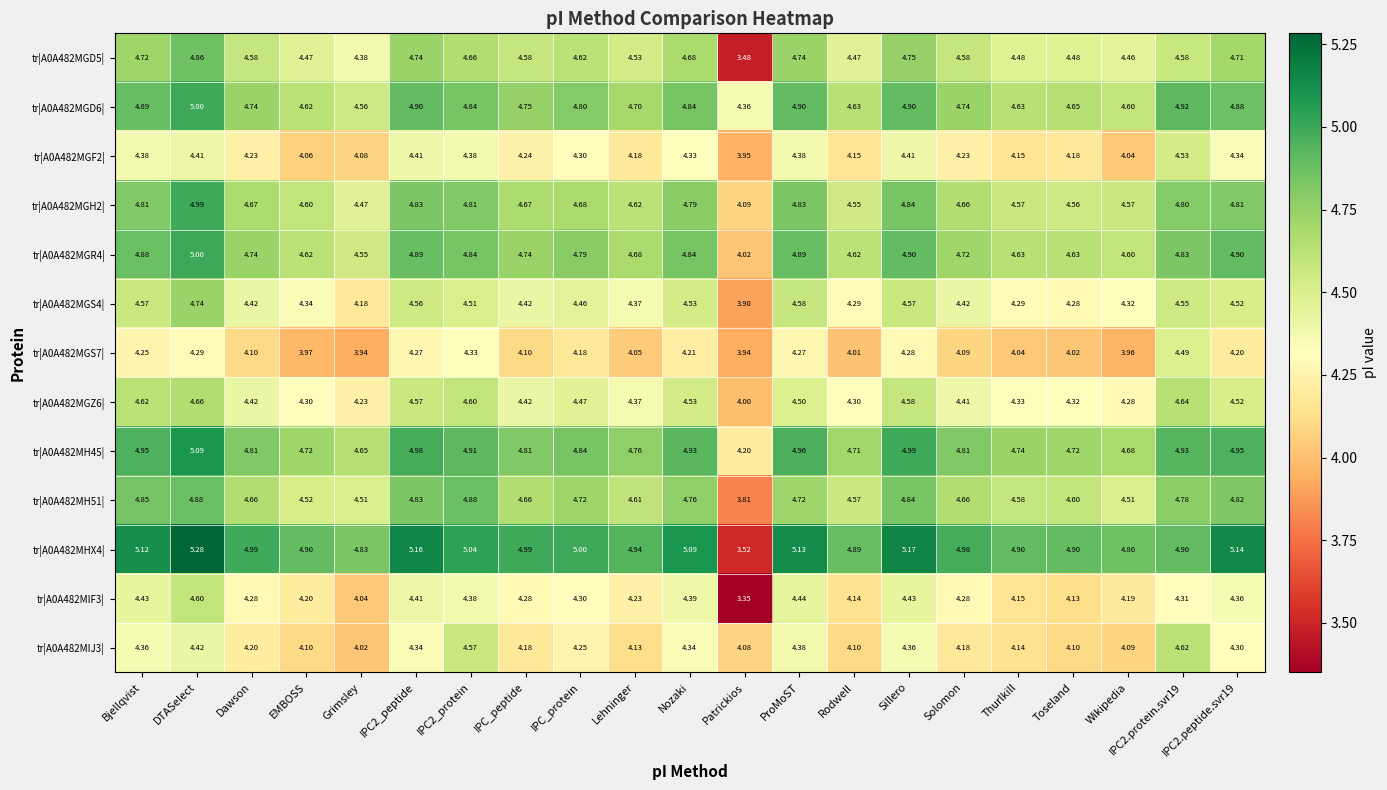

At which label is tr|A0A482MIF3| closest to 3?

Patrickios